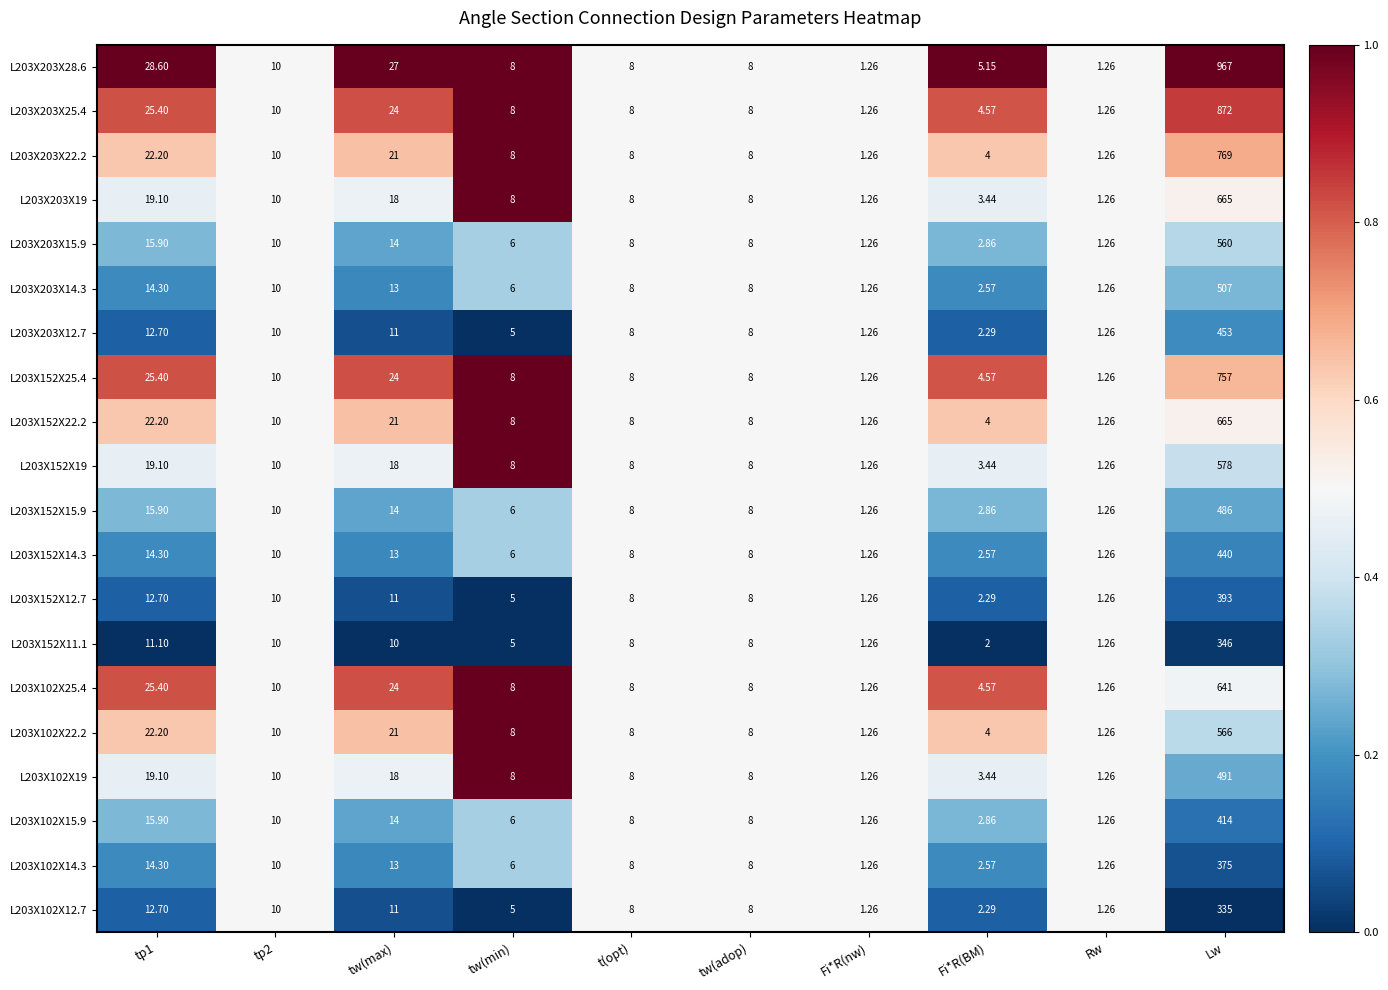

Is the value of L203X102X14.3 at Fi*R(BM) greater than the value of L203X152X11.1 at Rw?

Yes